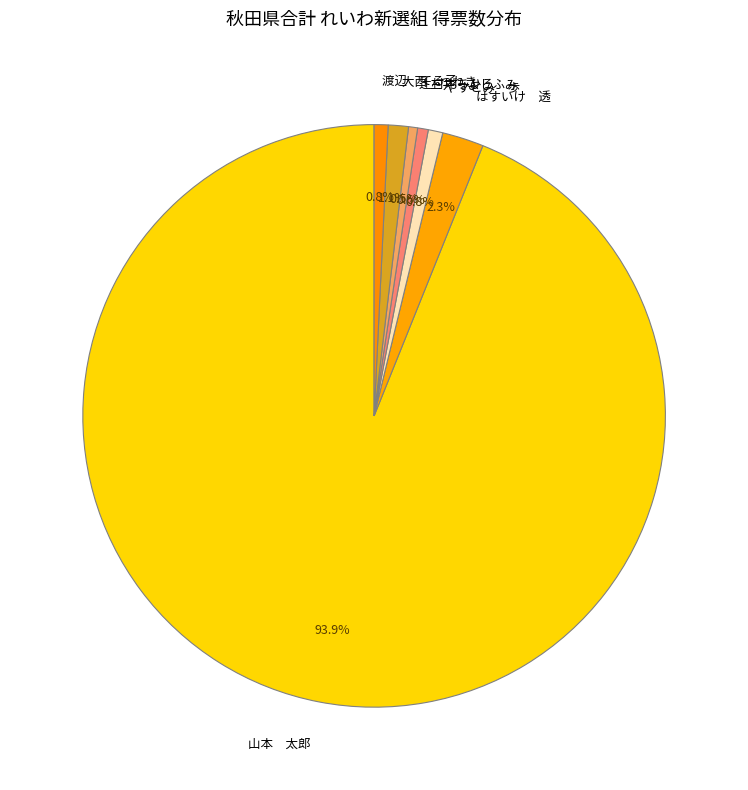

Is the sum of 辻村 ちひろ and 渡辺 てる子 greater than half?

No